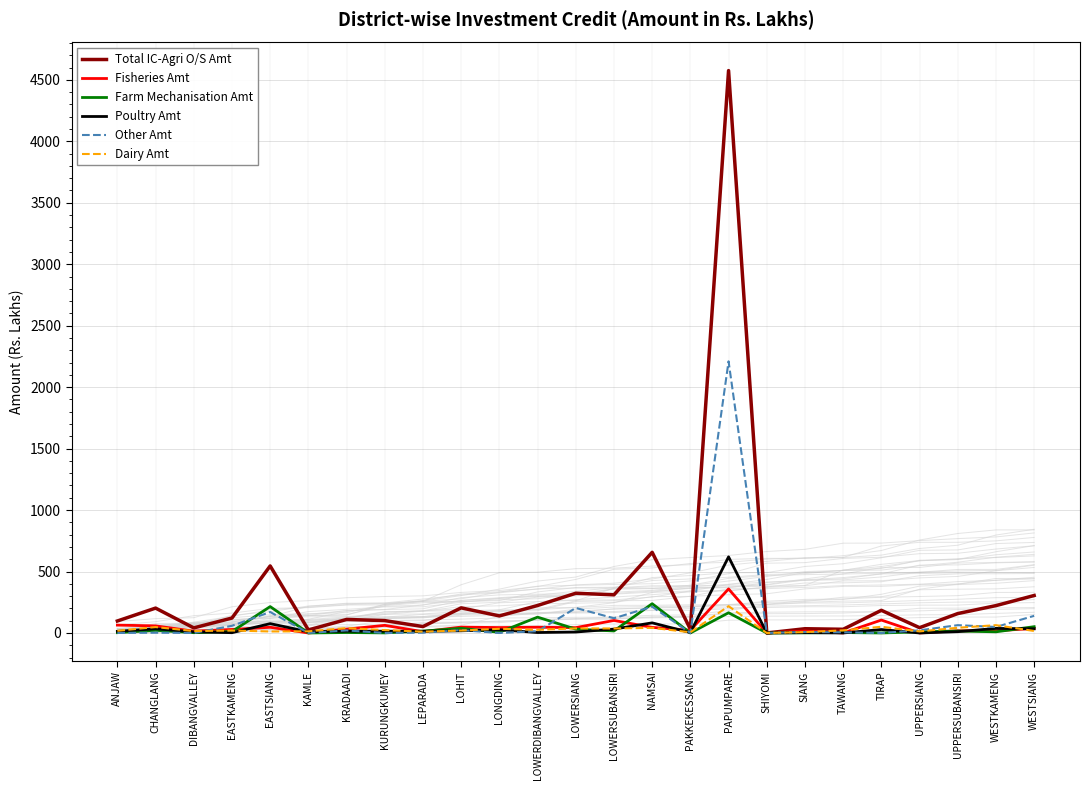

List the labels in order of Fisheries Amt value, smallest first.

KAMLE, SHIYOMI, TAWANG, UPPERSIANG, LEPARADA, DIBANGVALLEY, SIANG, UPPERSUBANSIRI, WESTKAMENG, PAKKEKESSANG, EASTKAMENG, KRADAADI, WESTSIANG, LOWERSIANG, LONGDING, NAMSAI, EASTSIANG, LOWERDIBANGVALLEY, LOHIT, CHANGLANG, KURUNGKUMEY, ANJAW, LOWERSUBANSIRI, TIRAP, PAPUMPARE